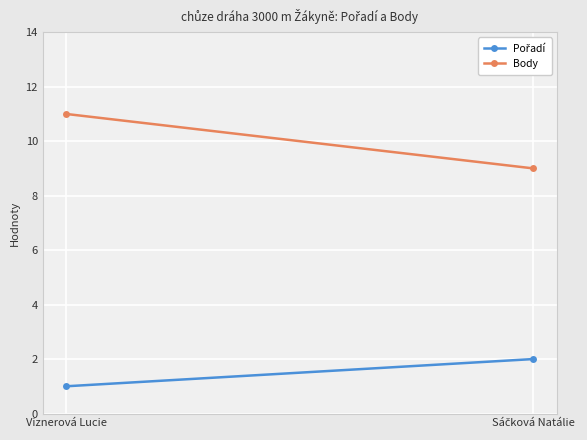

What is the label of the 1st point from the right?

Sáčková Natálie